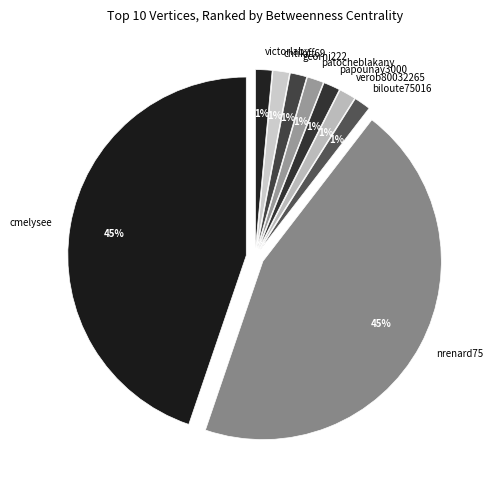

Does any single category account for the majority?

No